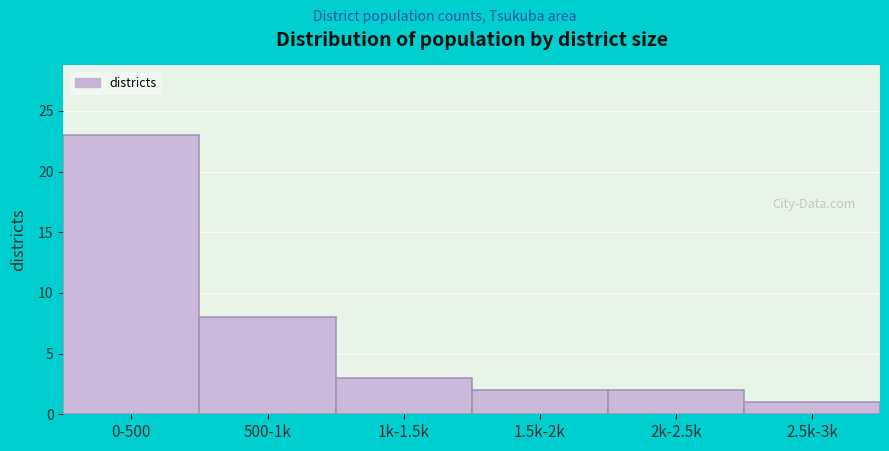

Reading right to left, extract all data points from this chart.

2.5k-3k=1	2k-2.5k=2	1.5k-2k=2	1k-1.5k=3	500-1k=8	0-500=23